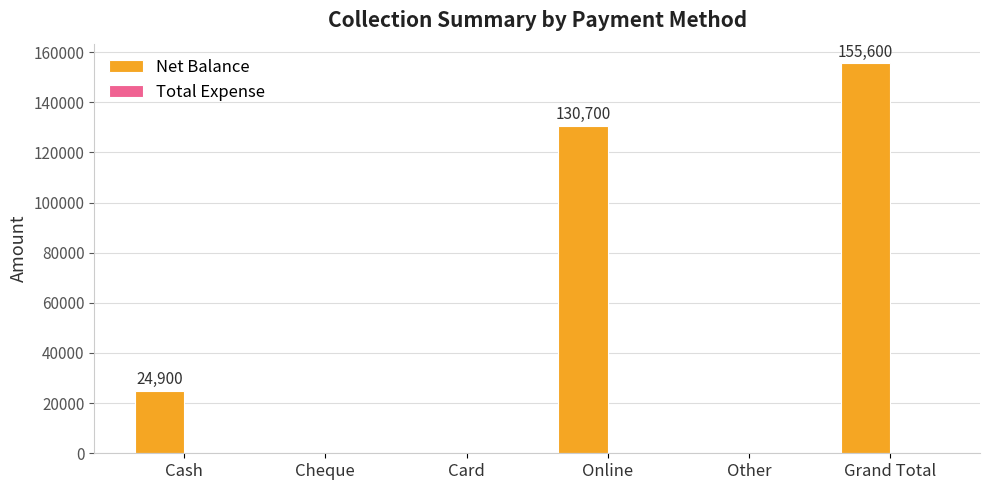

Is it true that the value at Other is 0?

True